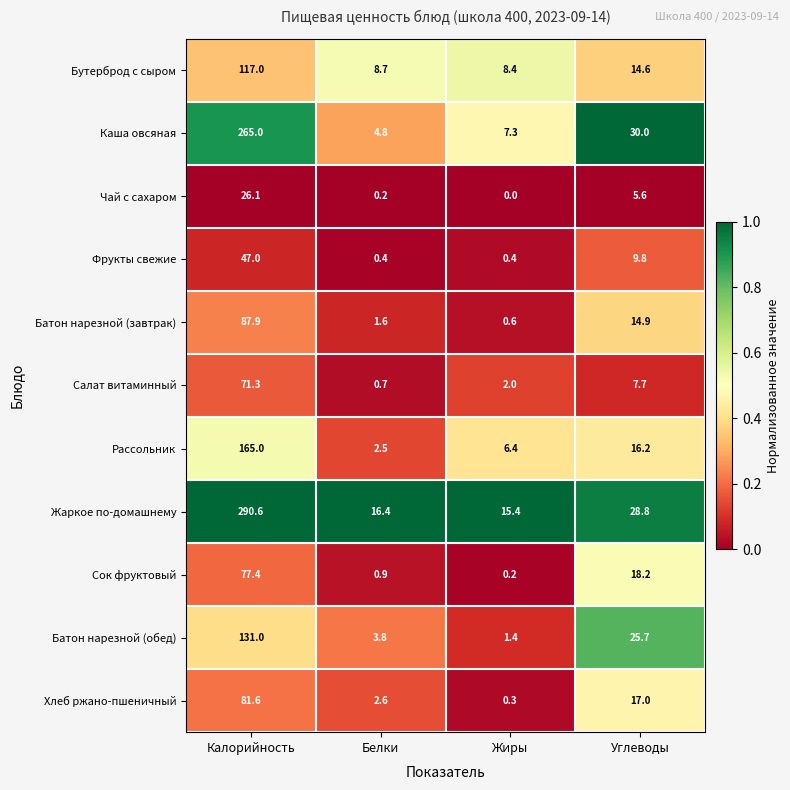

At Жиры, list the series in order from largest to smallest.

Жаркое по-домашнему, Бутерброд с сыром, Каша овсяная, Рассольник, Салат витаминный, Батон нарезной (обед), Батон нарезной (завтрак), Фрукты свежие, Хлеб ржано-пшеничный, Сок фруктовый, Чай с сахаром